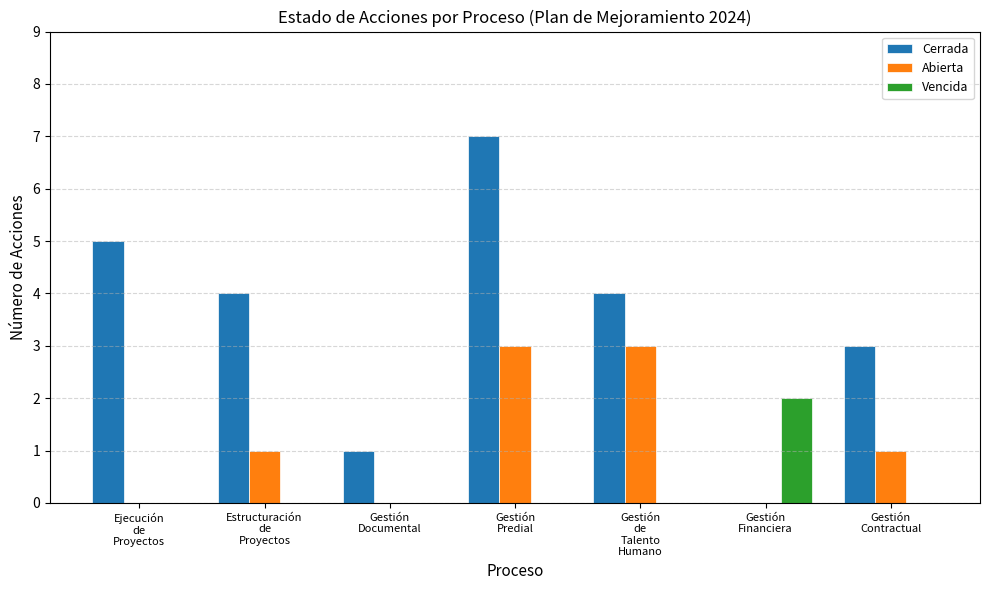

How many groups of bars are there?

7